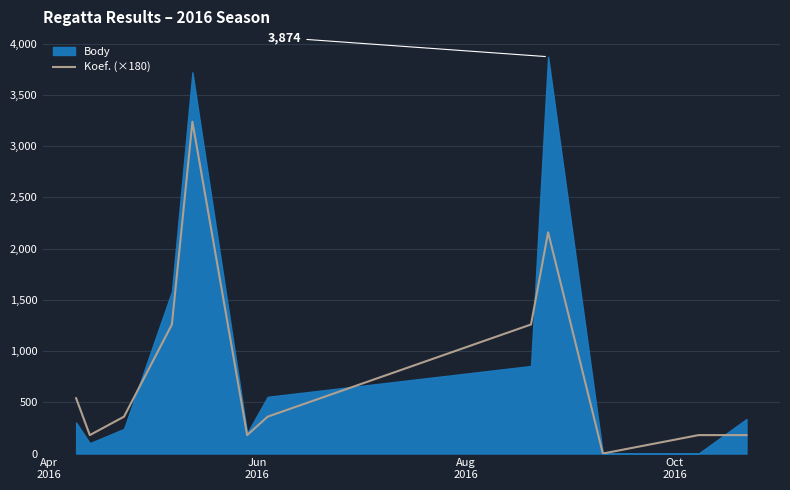

How many interior local valleys (lower than both neighbors) does the data have?

3